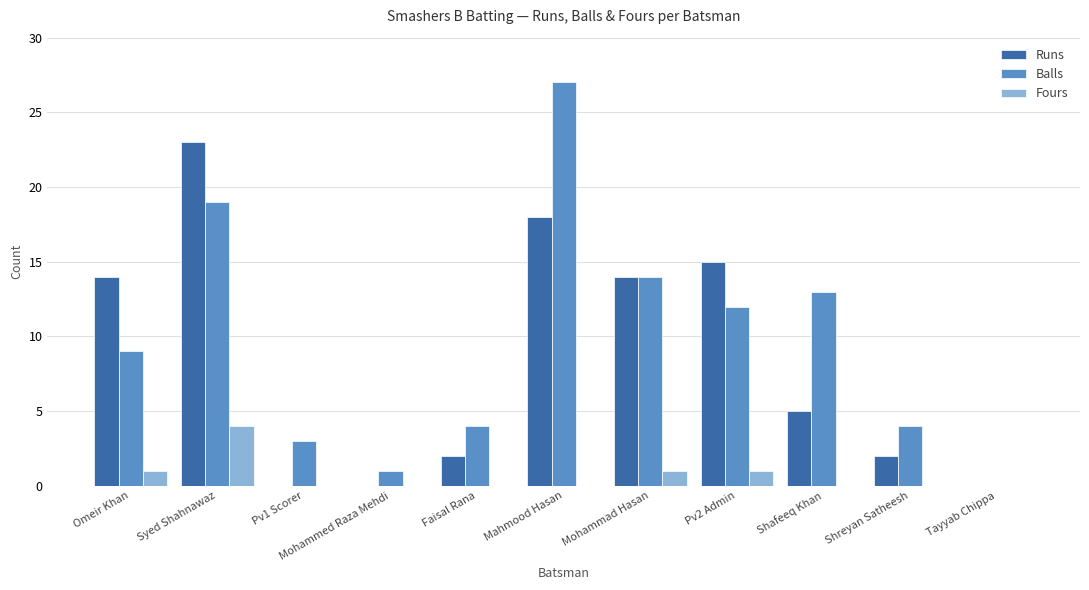

What is the maximum value for Balls?

27